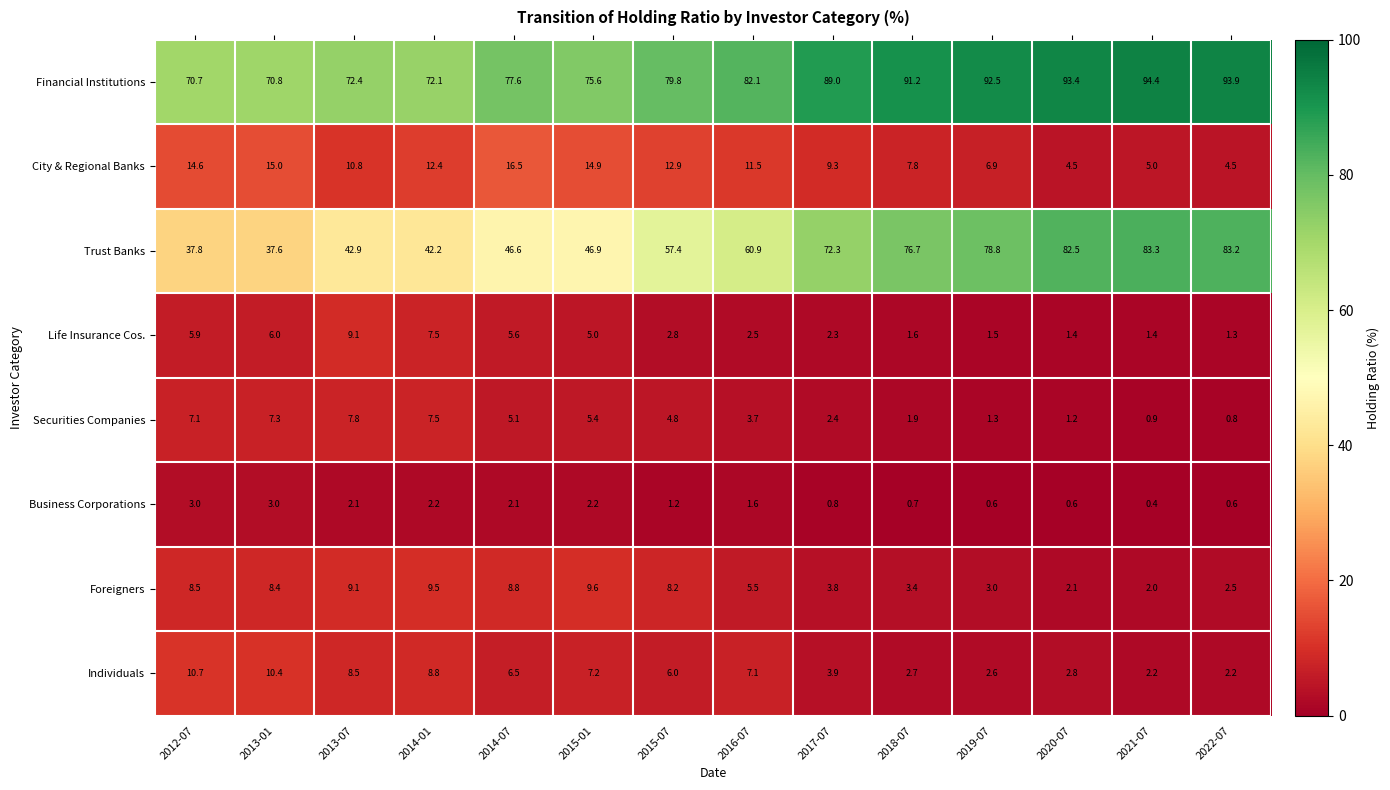

How many categories are shown in the chart?

14